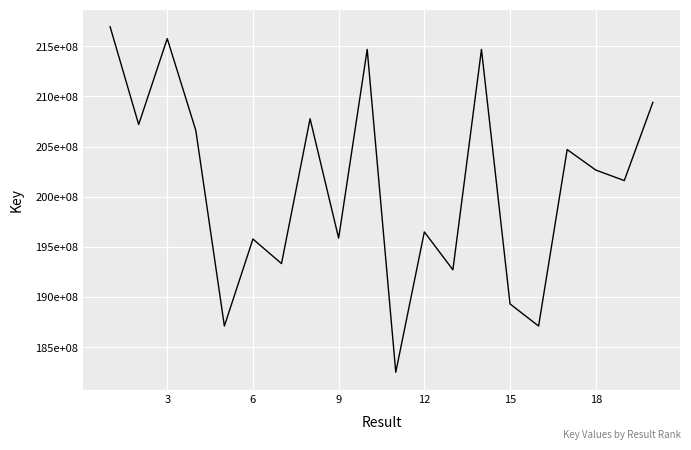

Does the chart display data point markers on the line(s)?

No